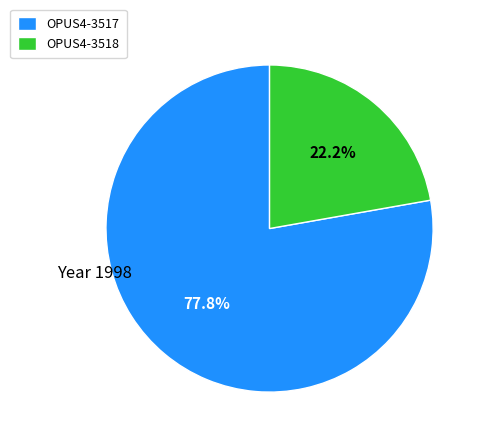

Is the sum of OPUS4-3517 and OPUS4-3518 greater than half?

Yes